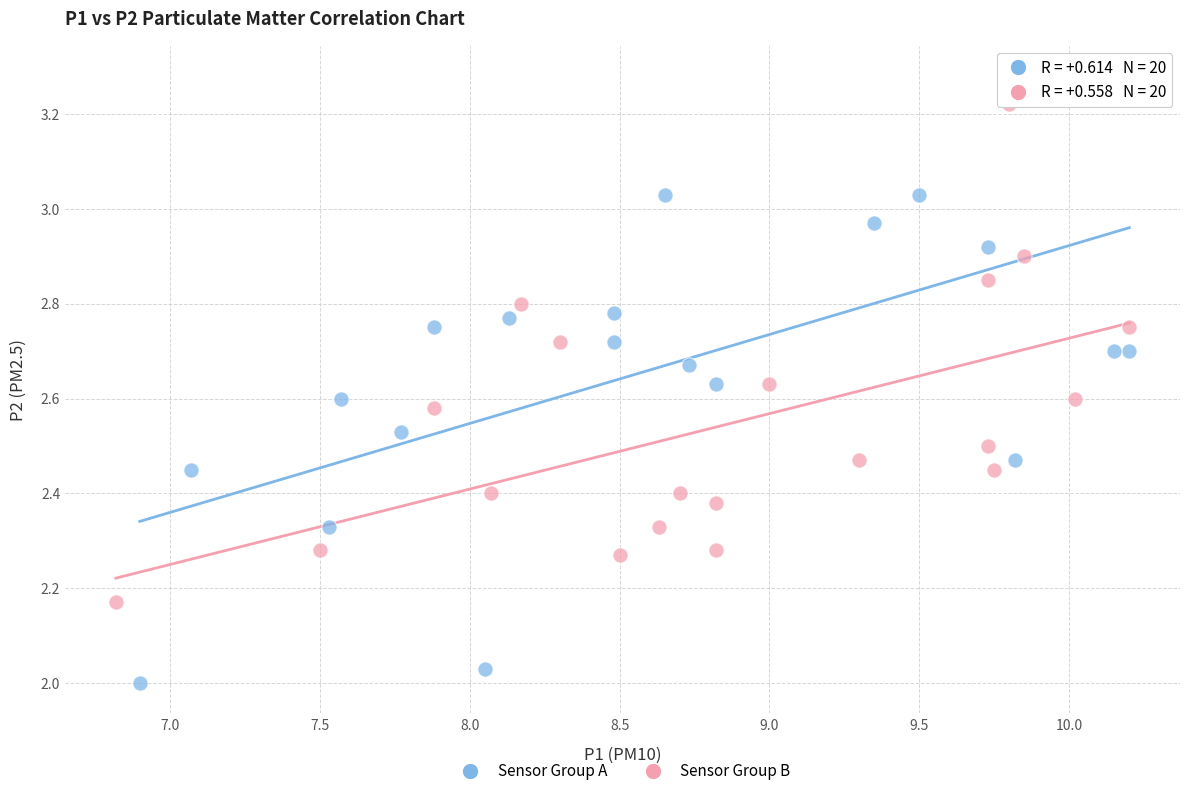

Which series has the largest Y range (max minus min)?

Sensor Group A